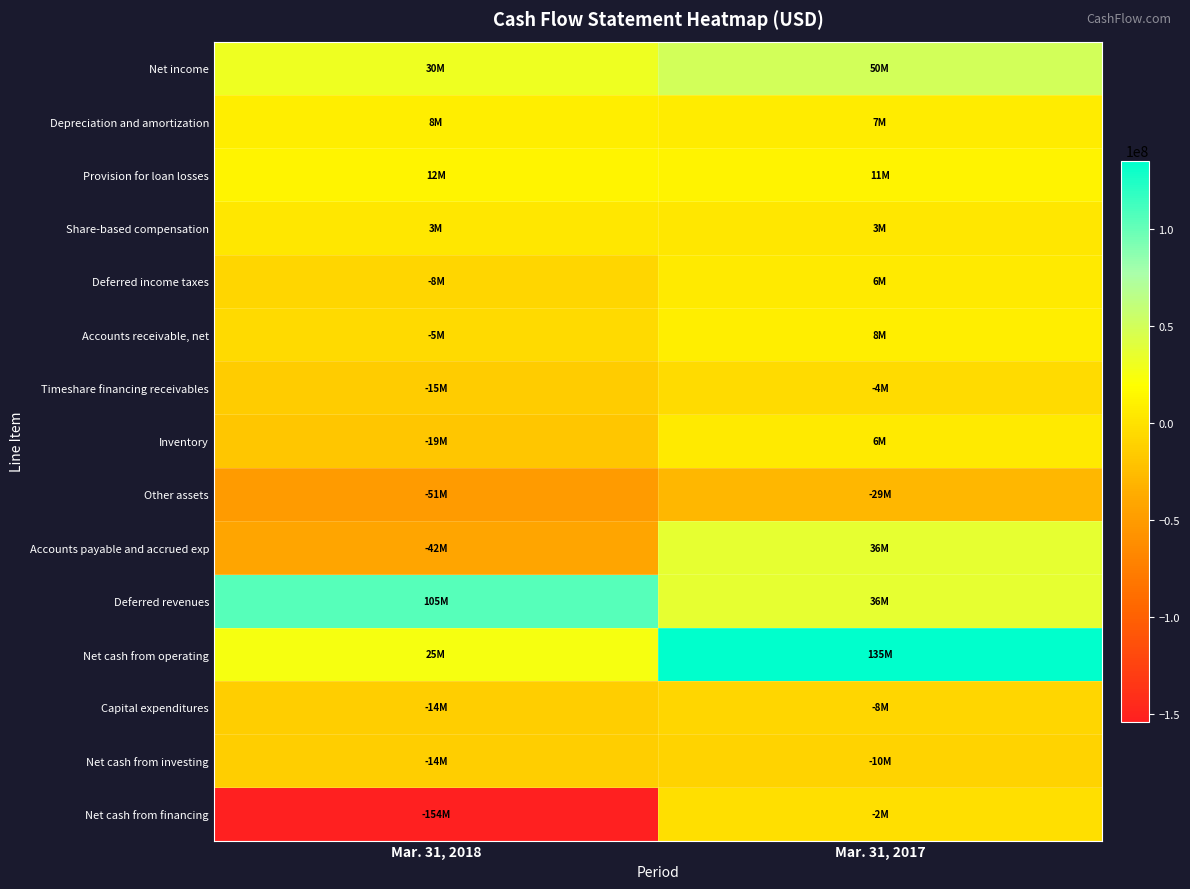

Which series has the largest total across all categories?

Net cash from operating